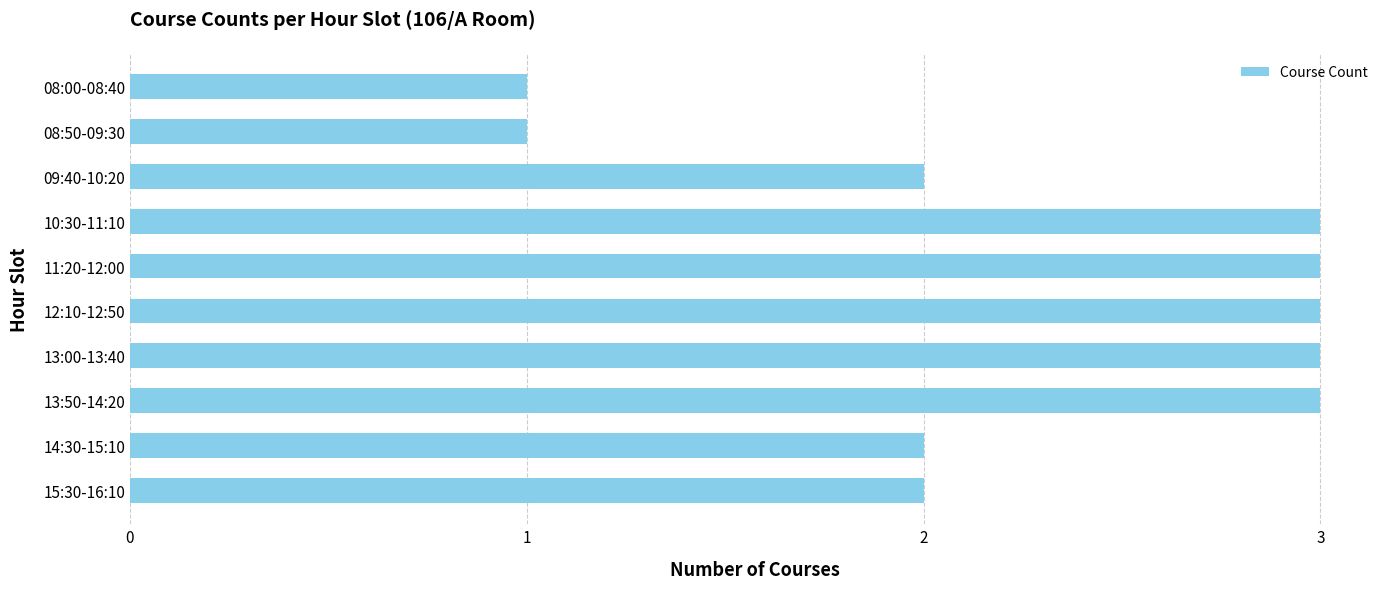

What is the sum of all values?

23